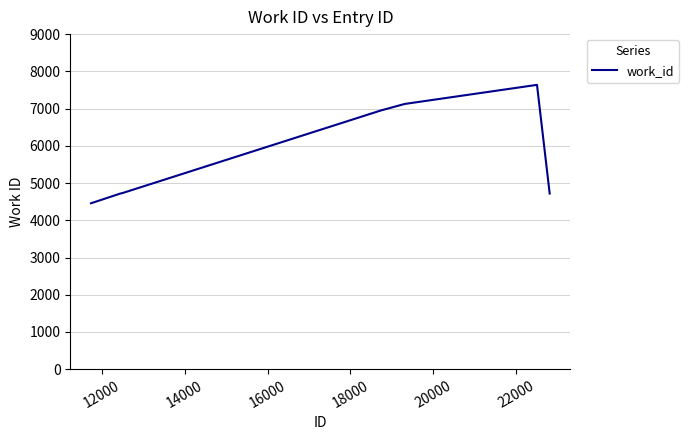

What is the greatest value displayed?

7637